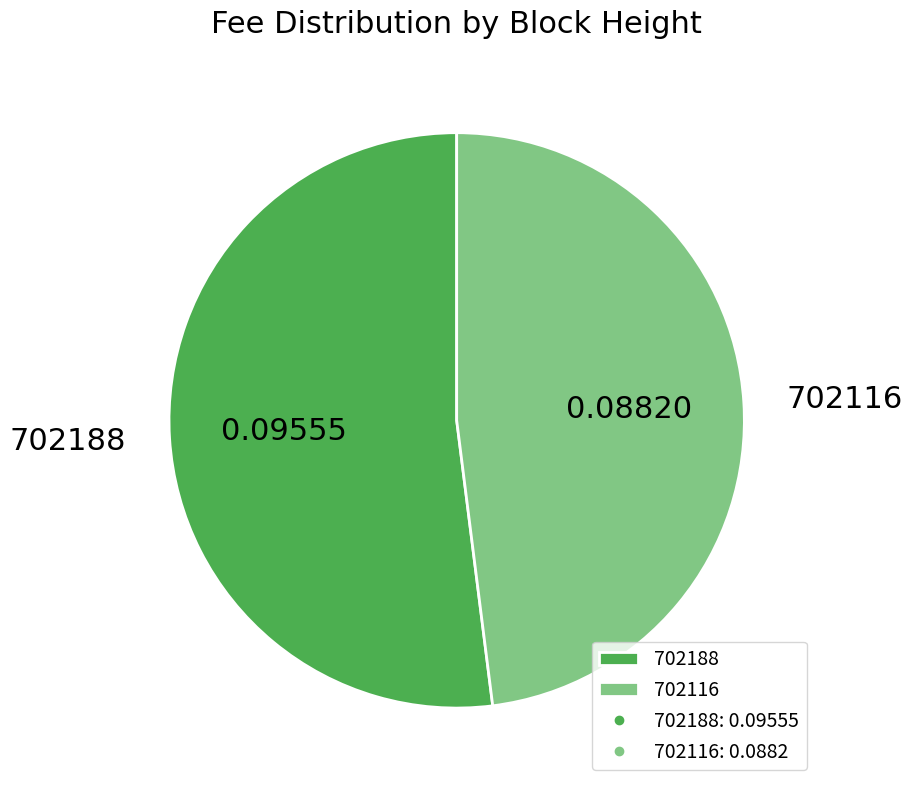

Combined, do 702116 and 702188 account for over 50%?

Yes